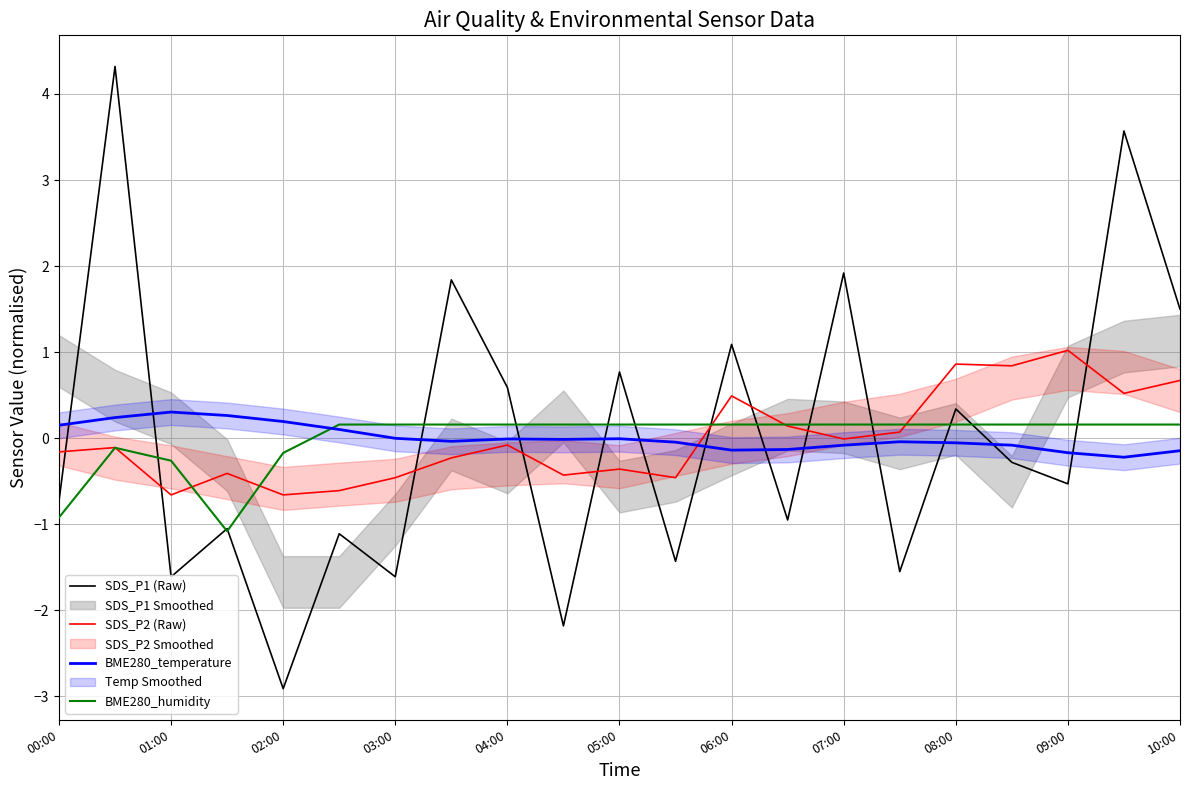

How many values in the SDS_P1 (Raw) series exceed 0?

9